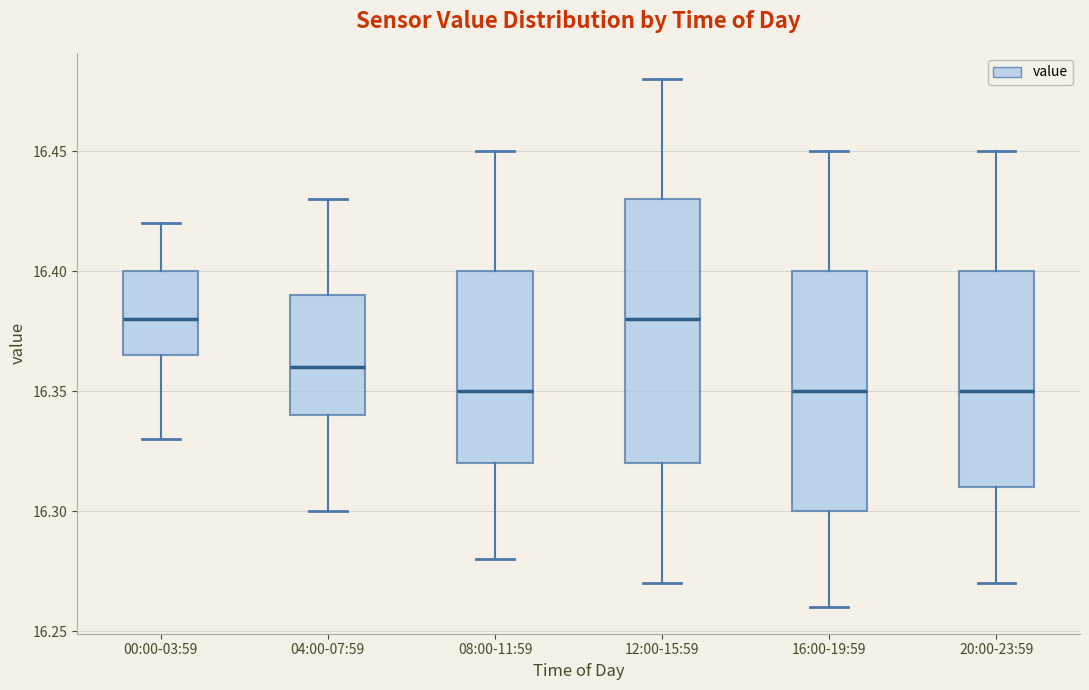

Reading left to right, read every box against the y-axis: the position of its median line, the range the box covers, and the ends of its whiskers. The values are not printed on the chart, so give them approximately, as read against the axis.

00:00-03:59: median 16.380, box 16.365 to 16.400, whiskers 16.330 to 16.420
04:00-07:59: median 16.360, box 16.340 to 16.390, whiskers 16.300 to 16.430
08:00-11:59: median 16.350, box 16.320 to 16.400, whiskers 16.280 to 16.450
12:00-15:59: median 16.380, box 16.320 to 16.430, whiskers 16.270 to 16.480
16:00-19:59: median 16.350, box 16.300 to 16.400, whiskers 16.260 to 16.450
20:00-23:59: median 16.350, box 16.310 to 16.400, whiskers 16.270 to 16.450